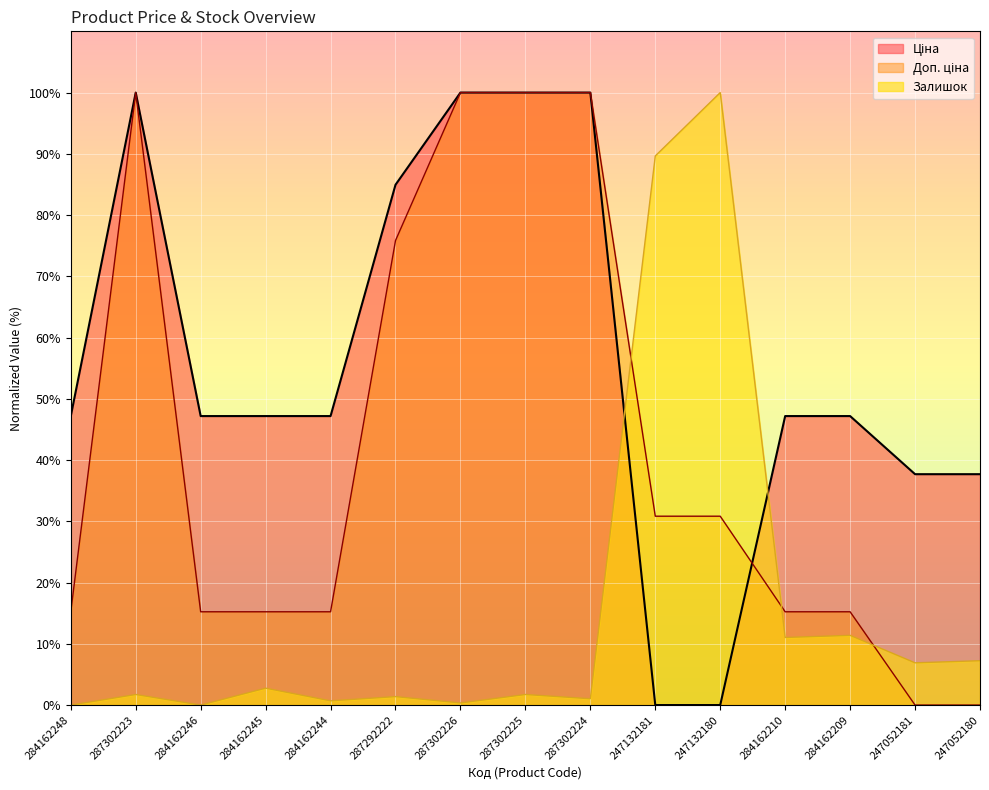

At 287302226, list the series in order from smallest to largest.

Залишок, Ціна, Доп. ціна